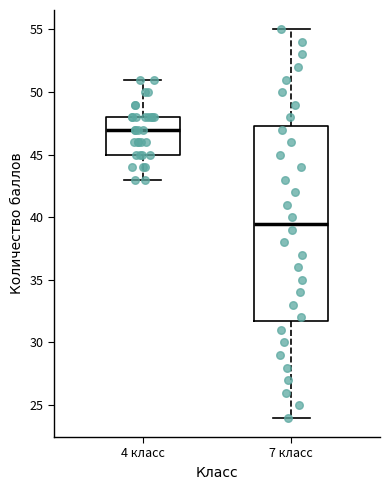

Where is the upper edge of the box for 7 класс on the y-axis? The values are not printed on the chart, so give them approximately, as read against the axis.

47.5